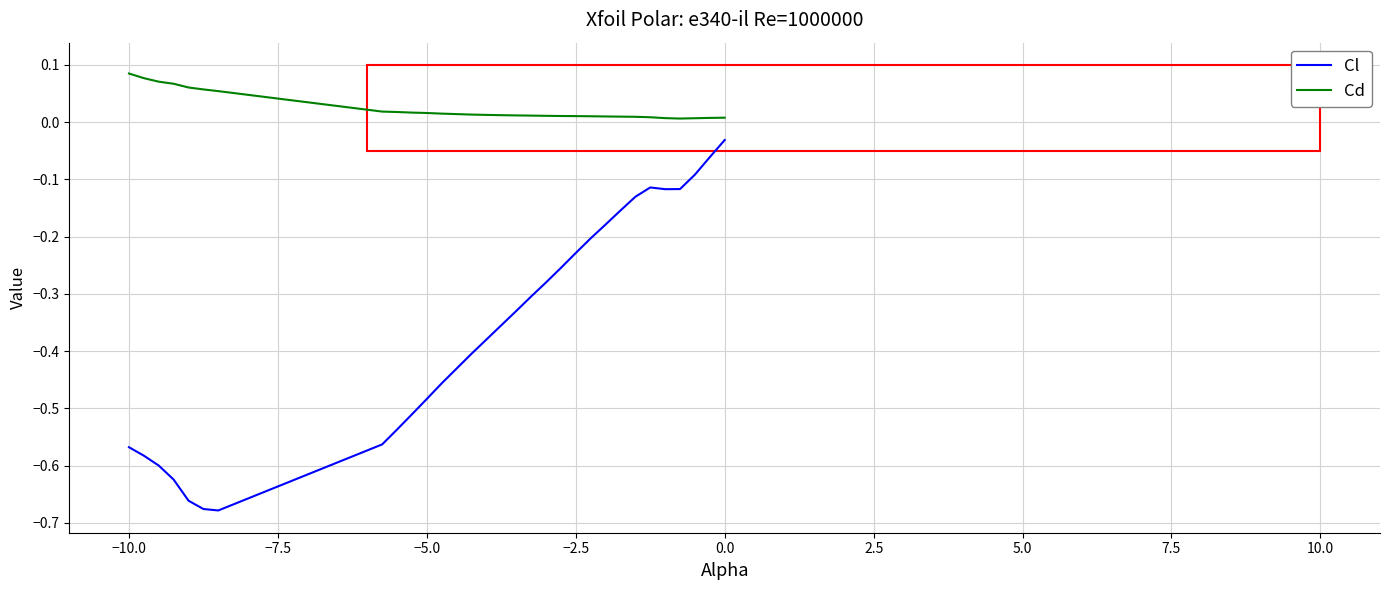

What is the difference between the maximum and minimum values in the Cl series?

0.6